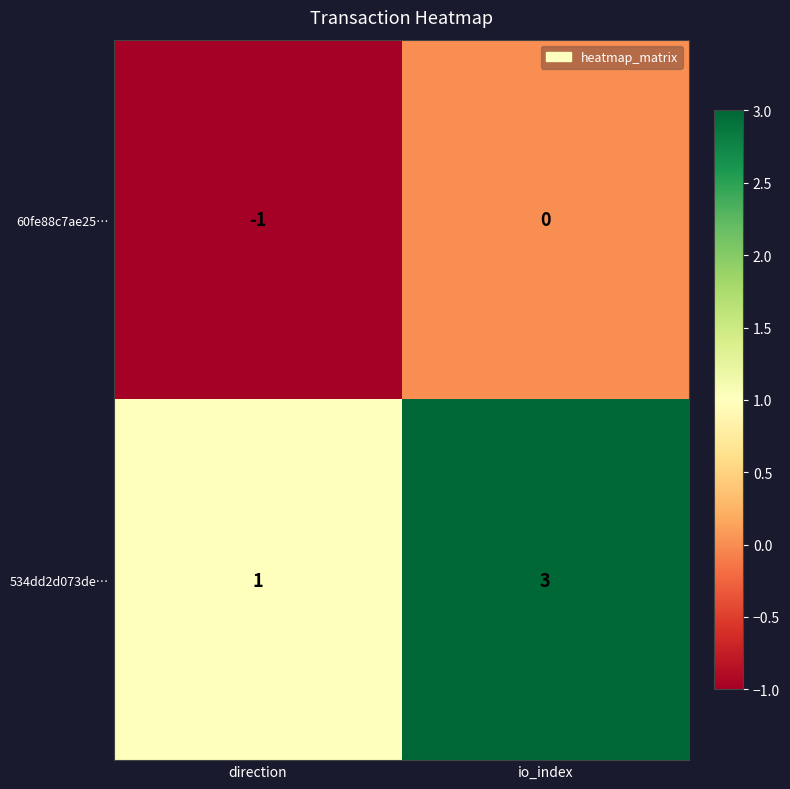

Rank the series at io_index from lowest to highest value.

60fe88c7ae25…, 534dd2d073de…